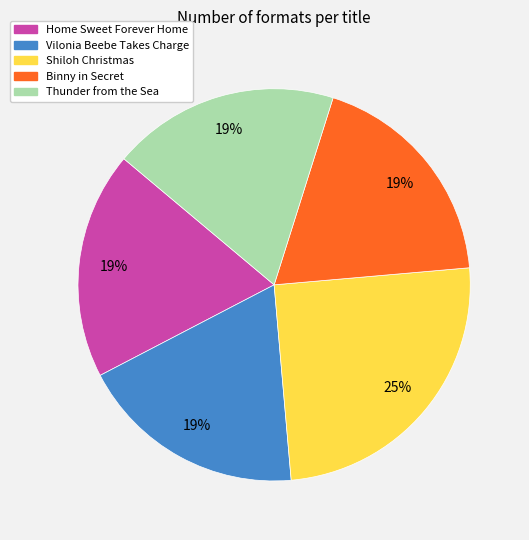

To the nearest percent, what is the average slice percentage?

20%